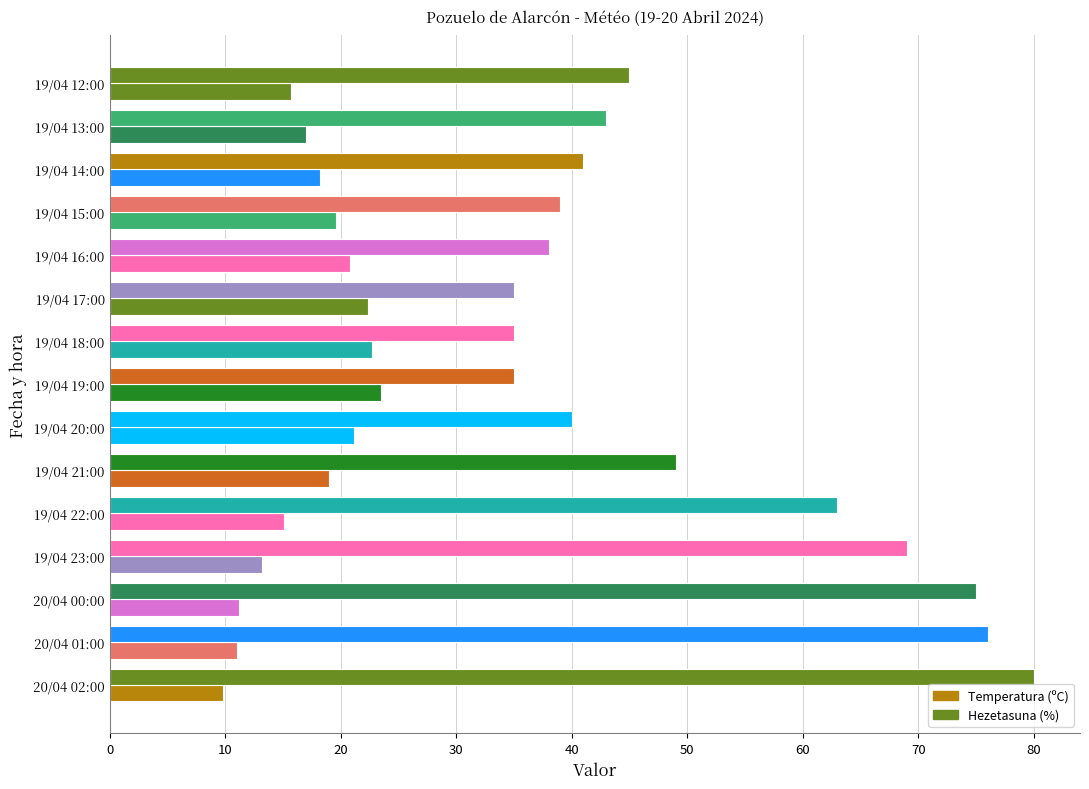

Which series has the widest spread of values?

Hezetasuna (%)